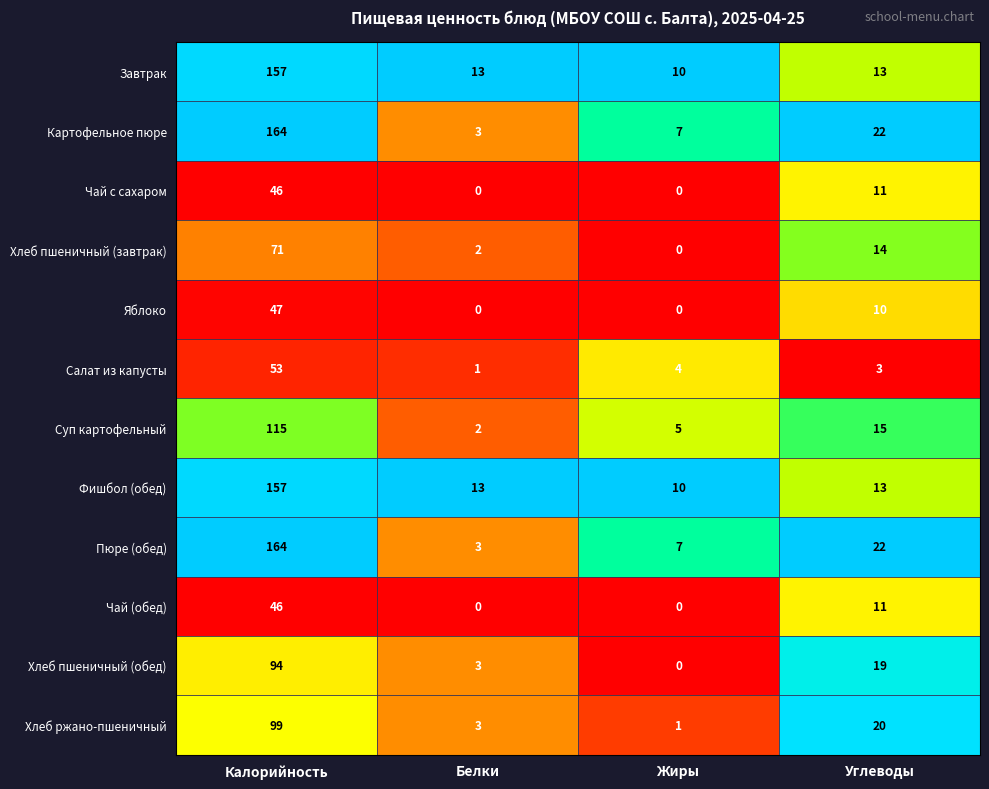

What is the spread (max minus min) of values at Углеводы?

19